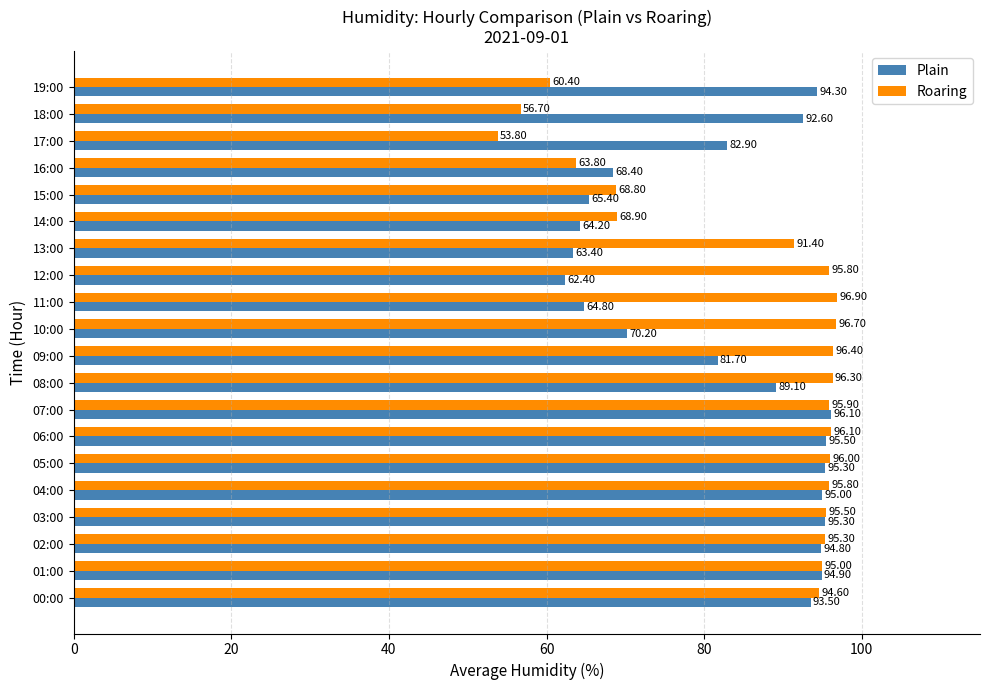

Which series has the widest spread of values?

Roaring